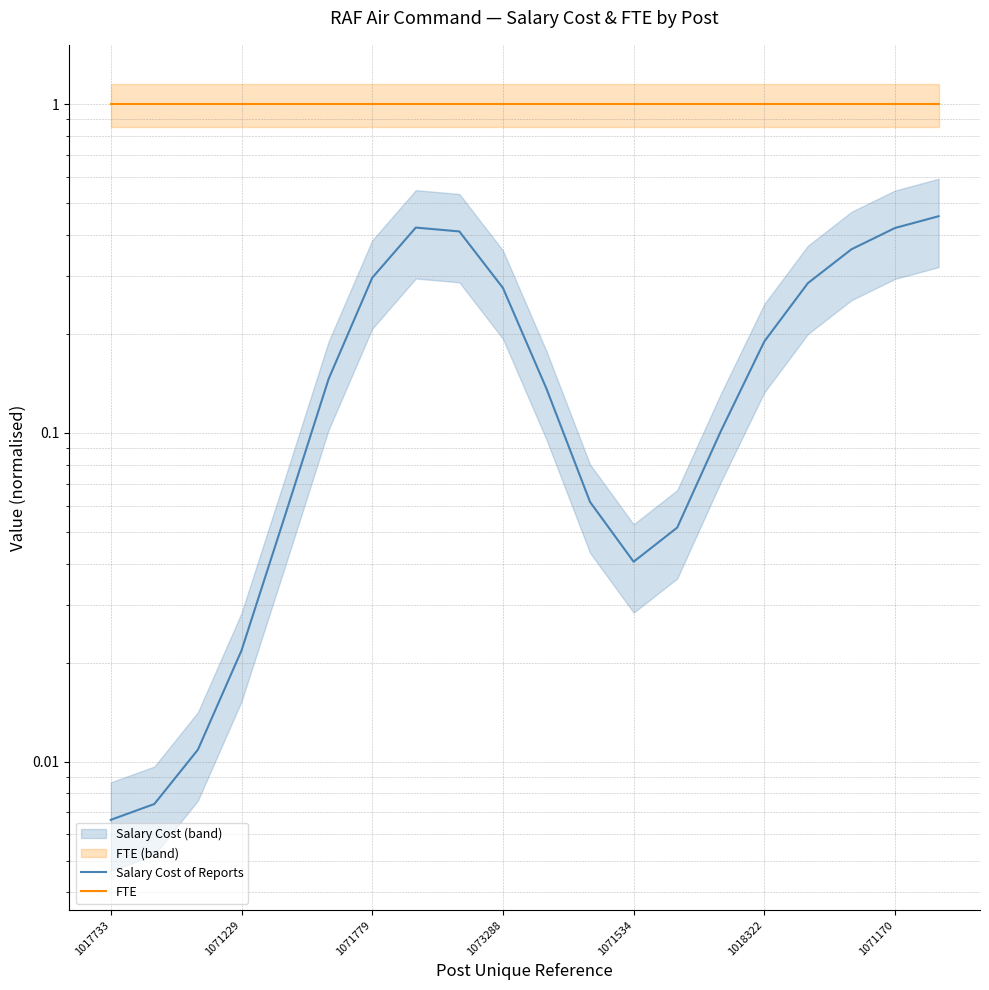

At which category is the sum across all series the highest?

19